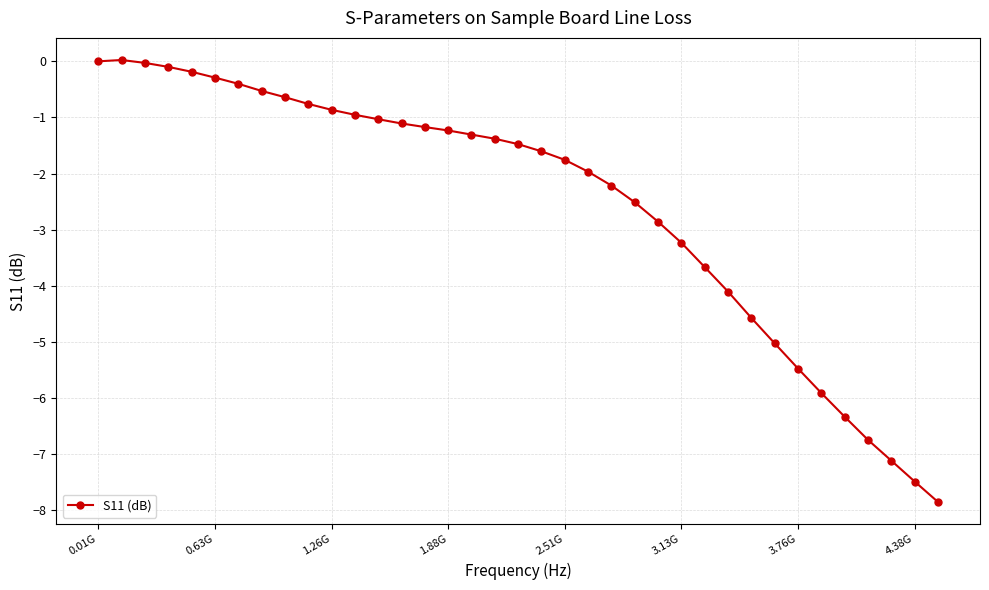

What is the value of the 10th point from the left?

-0.8